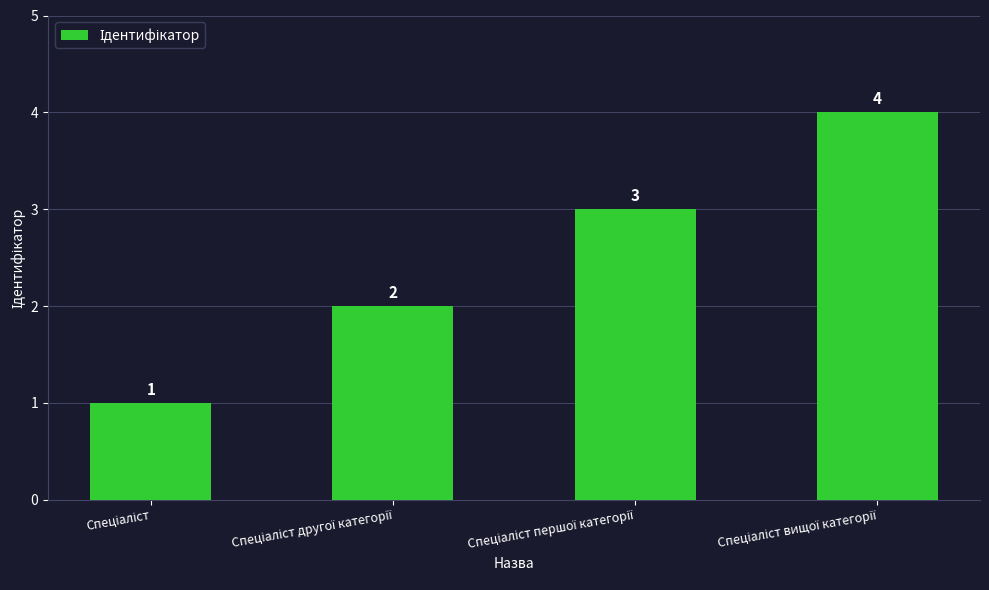

What is the sum of all values?

10